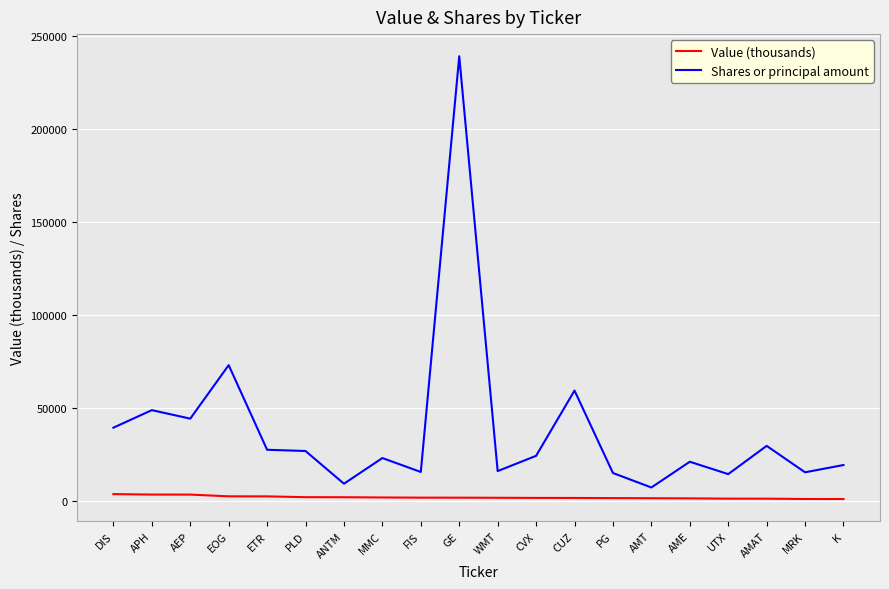

What is the difference between the maximum and minimum values in the Shares or principal amount series?

231712